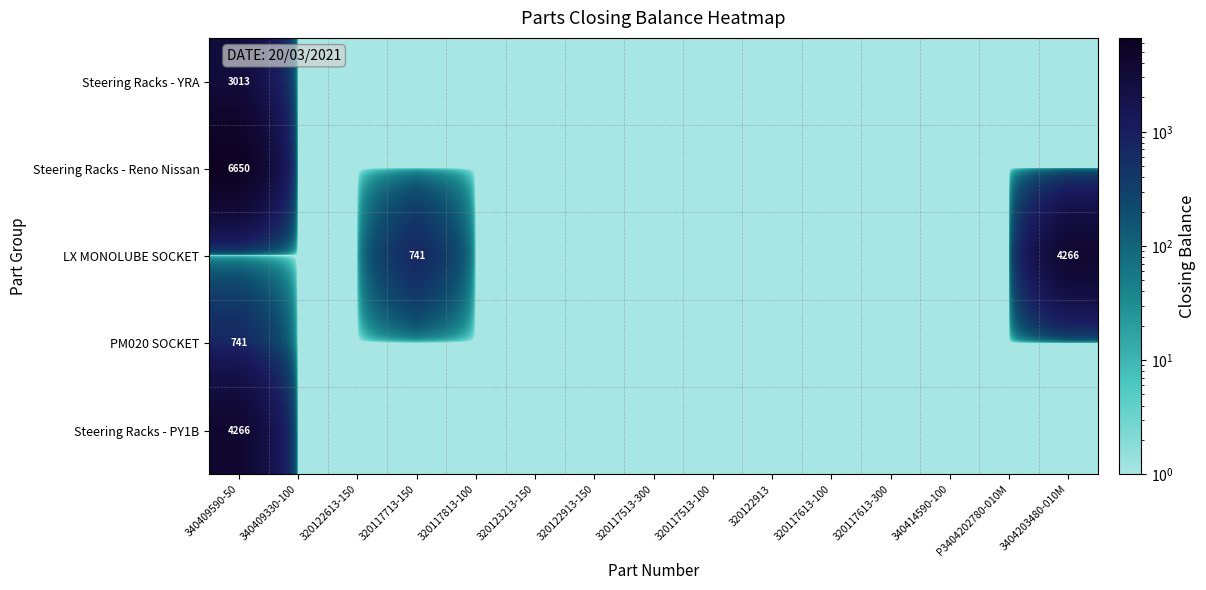

Which has a higher value, 340409330-100 or 320117613-300?

340409330-100